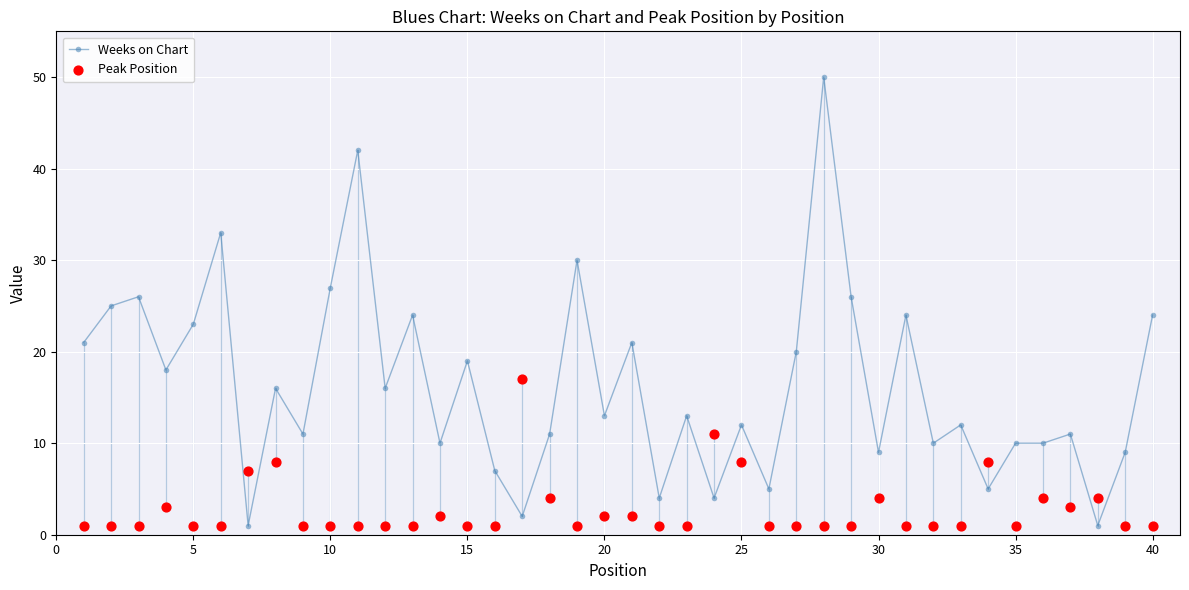

True or false: Weeks on Chart has more than 0 interior local peaks.

True